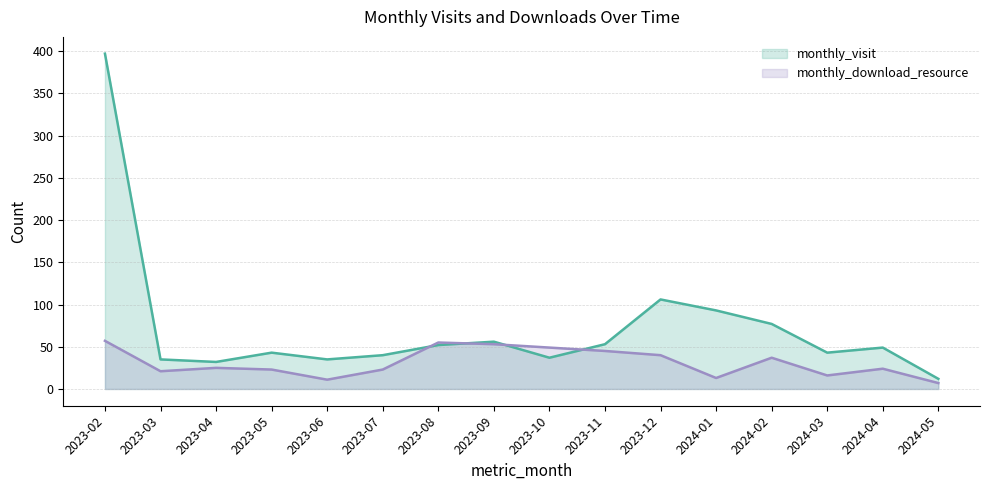

True or false: monthly_download_resource and monthly_visit cross at least once.

True